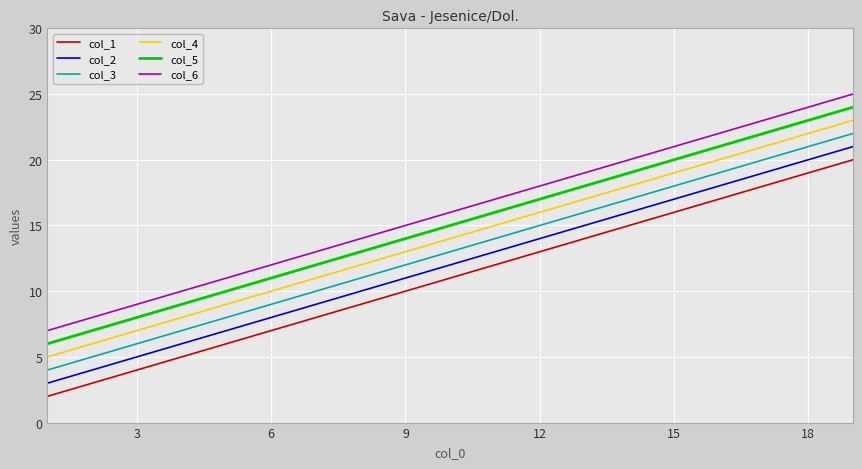

True or false: col_5 and col_3 cross at least once.

False